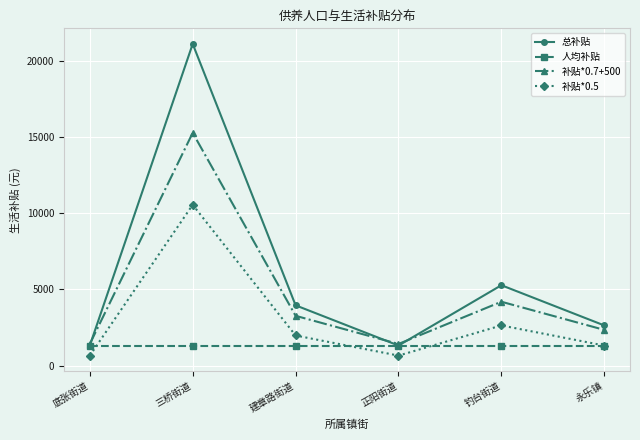

What position from the right is 建章路街道?

4